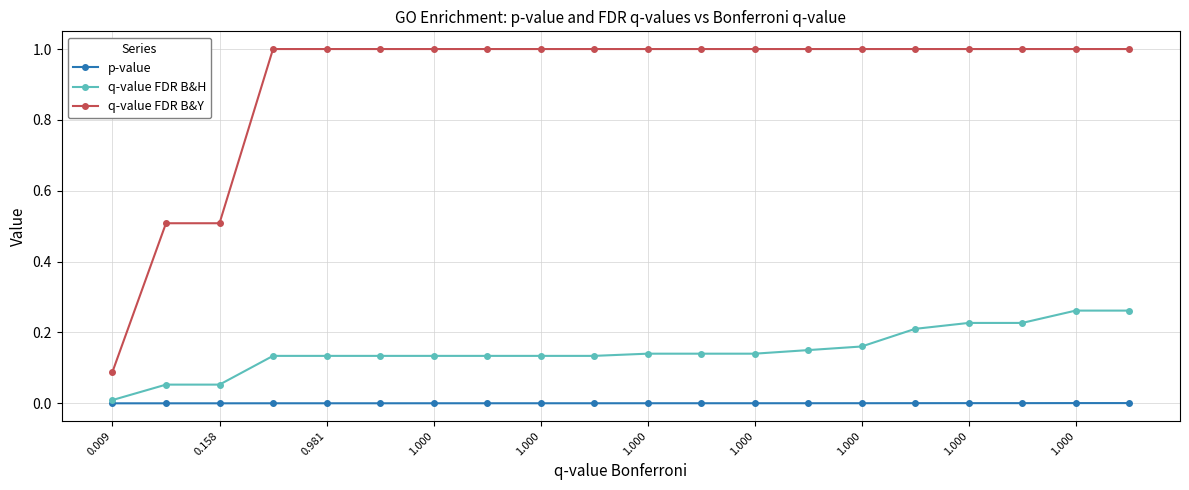

List the series in order of their peak value, highest first.

q-value FDR B&Y, q-value FDR B&H, p-value